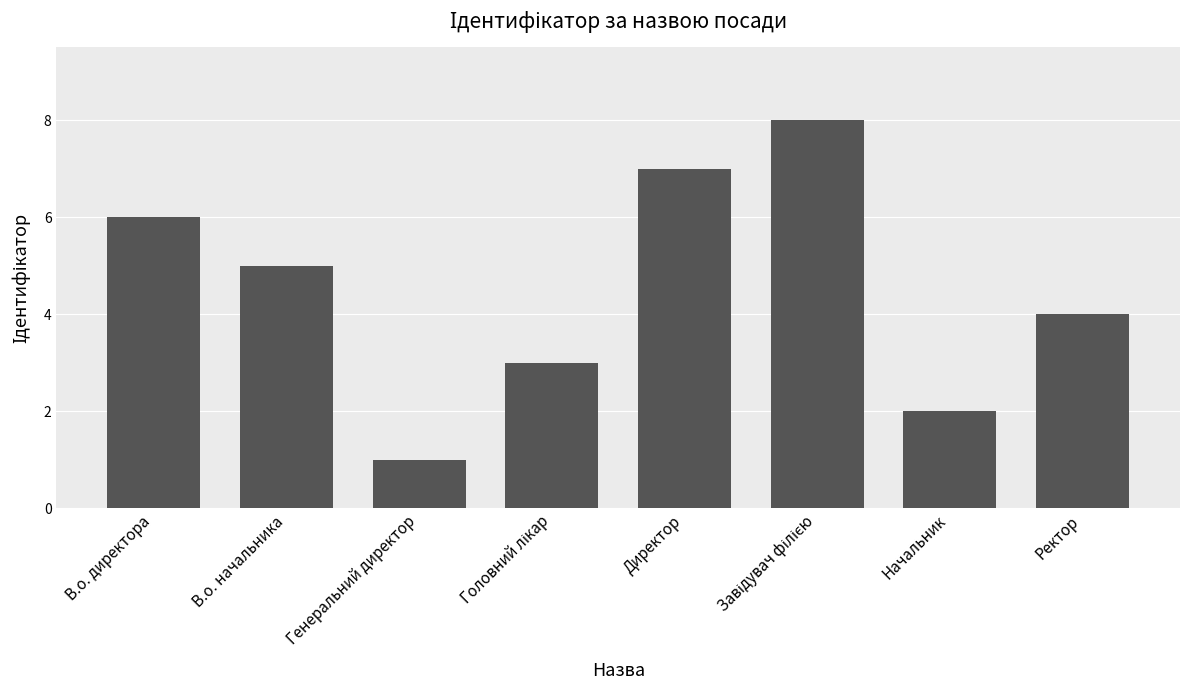

What is the difference between the second highest and second lowest values?

5